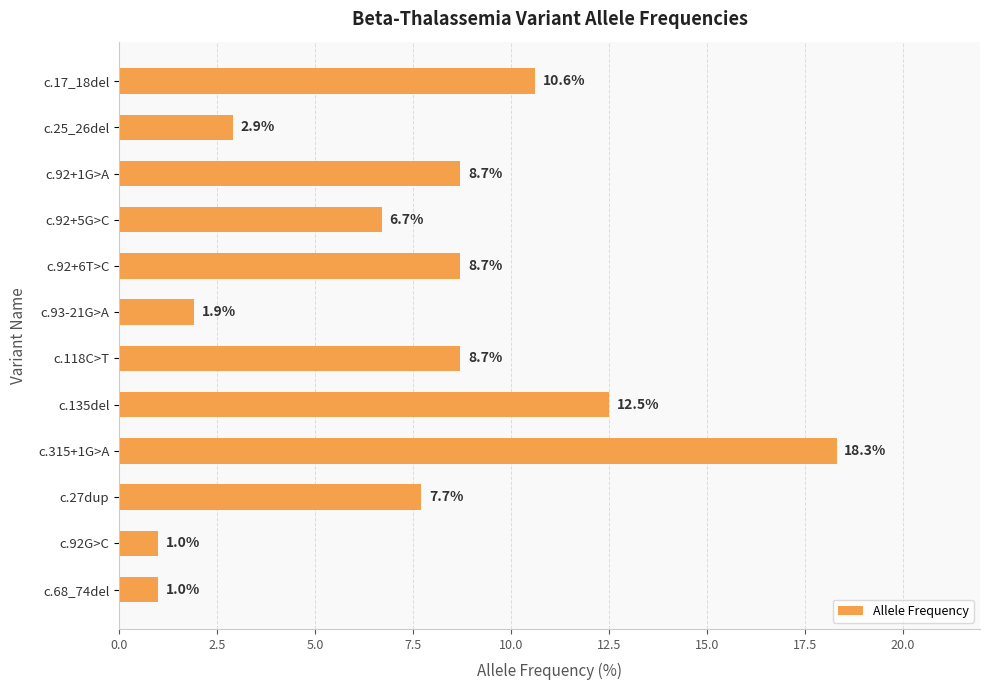

Between c.92+6T>C and c.92G>C, which is larger?

c.92+6T>C